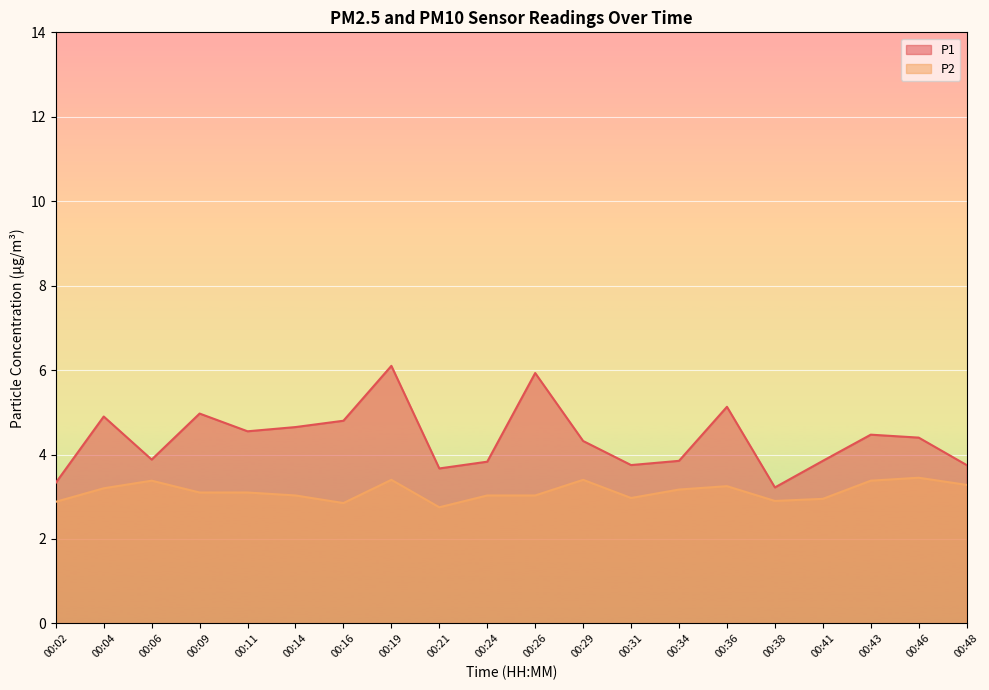

Which series has the largest total across all categories?

P1